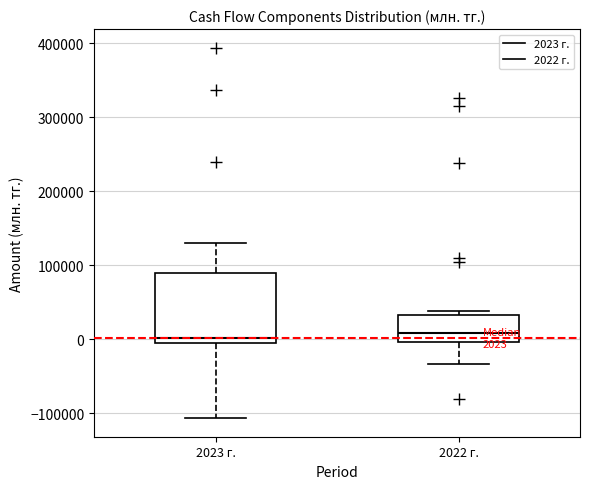

Which box is the tallest, from its lower edge to its upper edge?

2023 г.